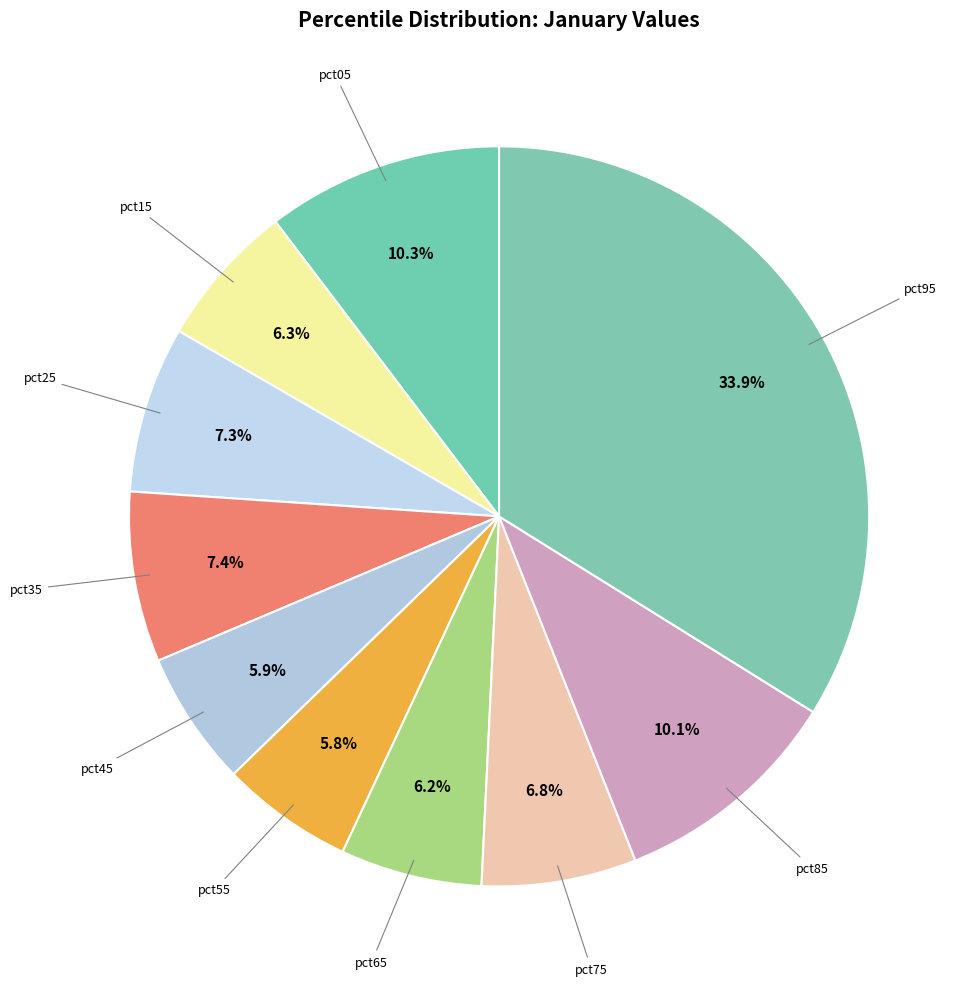

How many segments does this pie chart have?

10